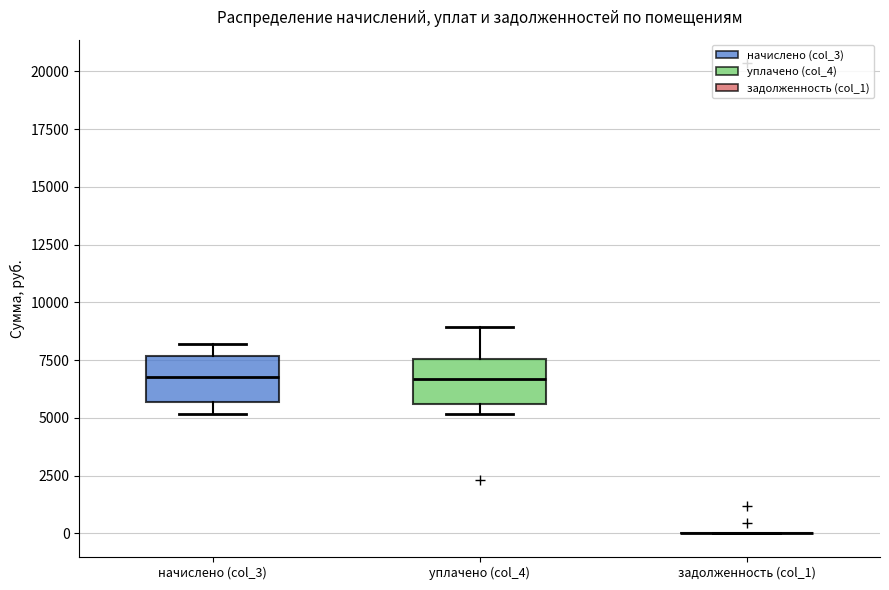

Reading left to right, transcribe this box plot: for each box, give where its median line is, the range the box spans, and where its two whiskers end, as read against the y-axis. The values are not printed on the chart, so give them approximately, as read against the axis.

начислено (col_3): median 7000, box 5500 to 7500, whiskers 5000 to 8000
уплачено (col_4): median 6500, box 5500 to 7500, whiskers 5000 to 9000
задолженность (col_1): box collapsed to a line at 0, whiskers 0 to 0